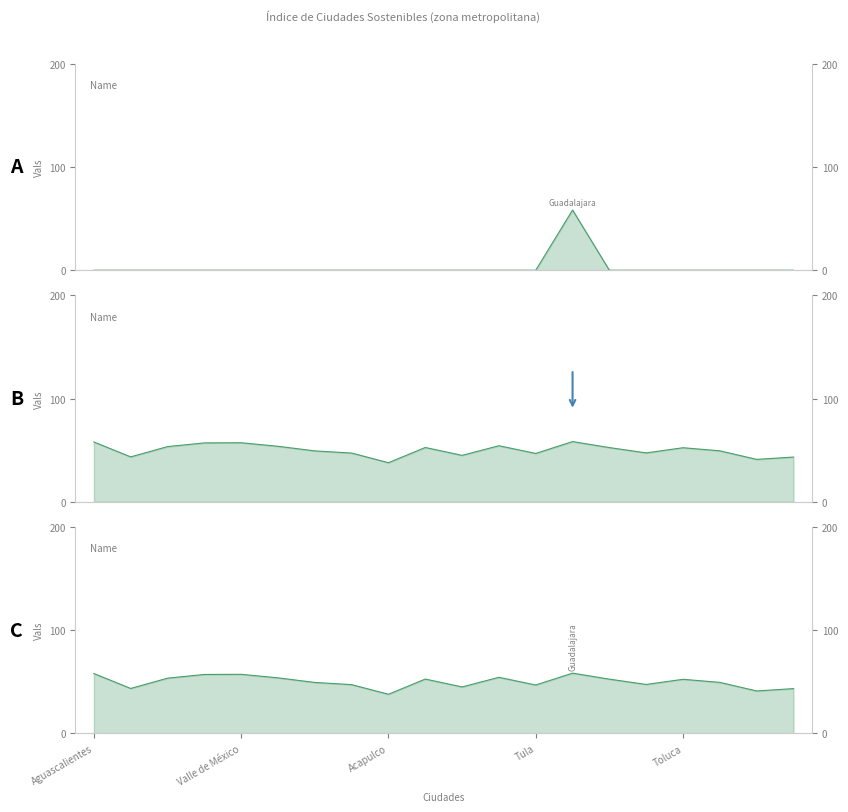

What is the average value?

50.0